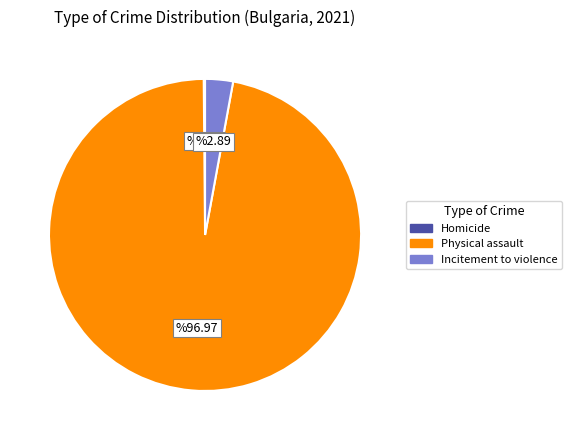

Which category has the biggest portion of the pie?

Physical assault